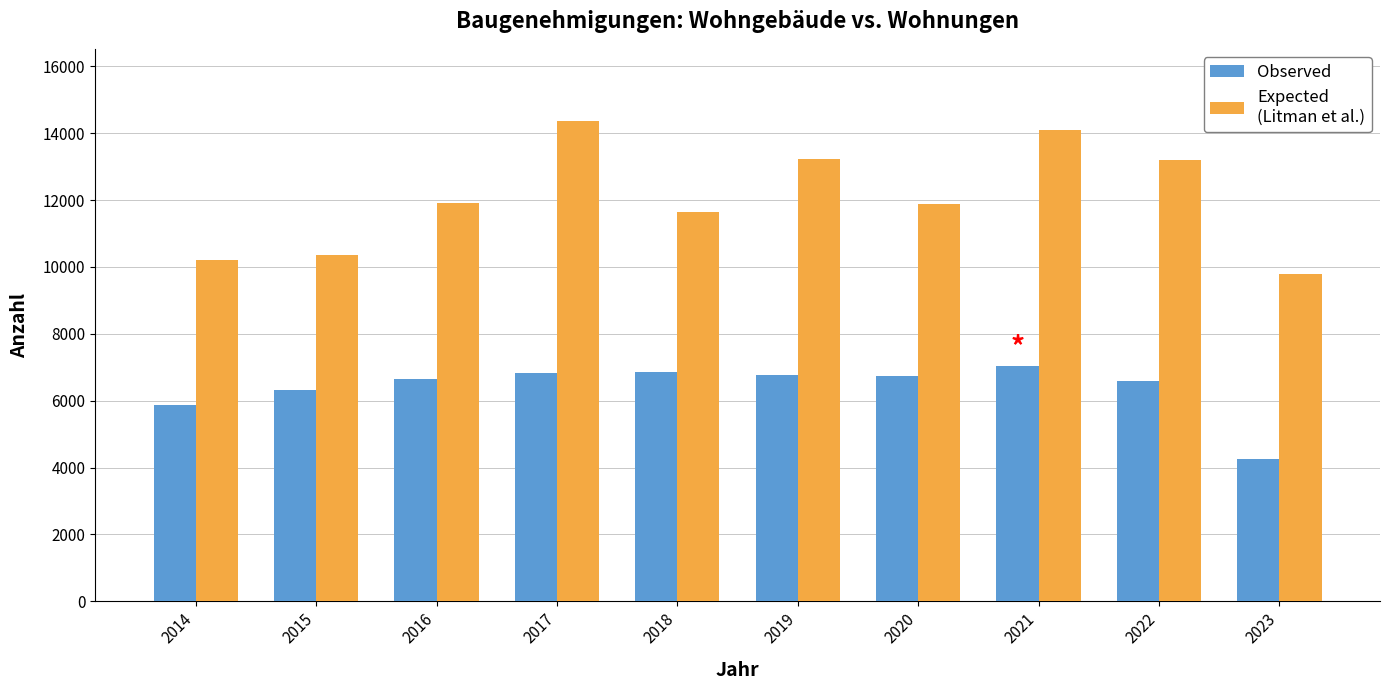

What is the spread (max minus min) of values at 2014?

4314